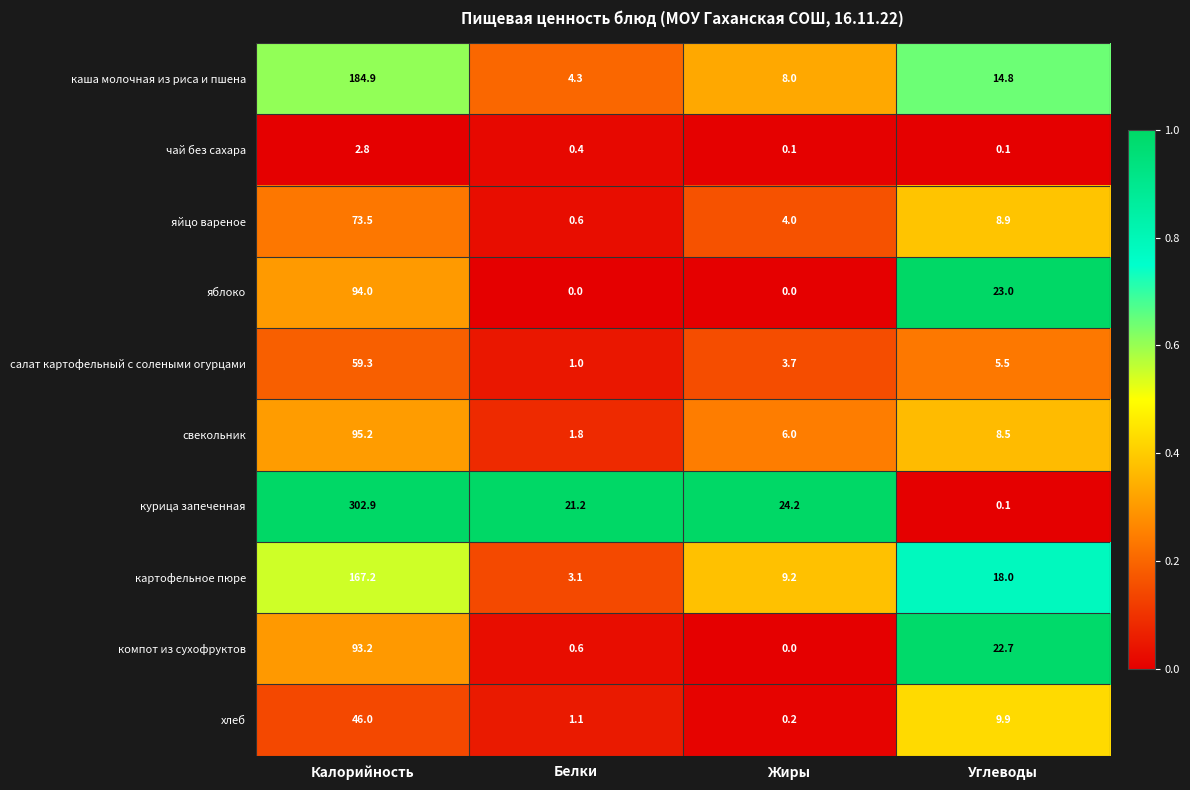

Count the number of categories in the chart.

4